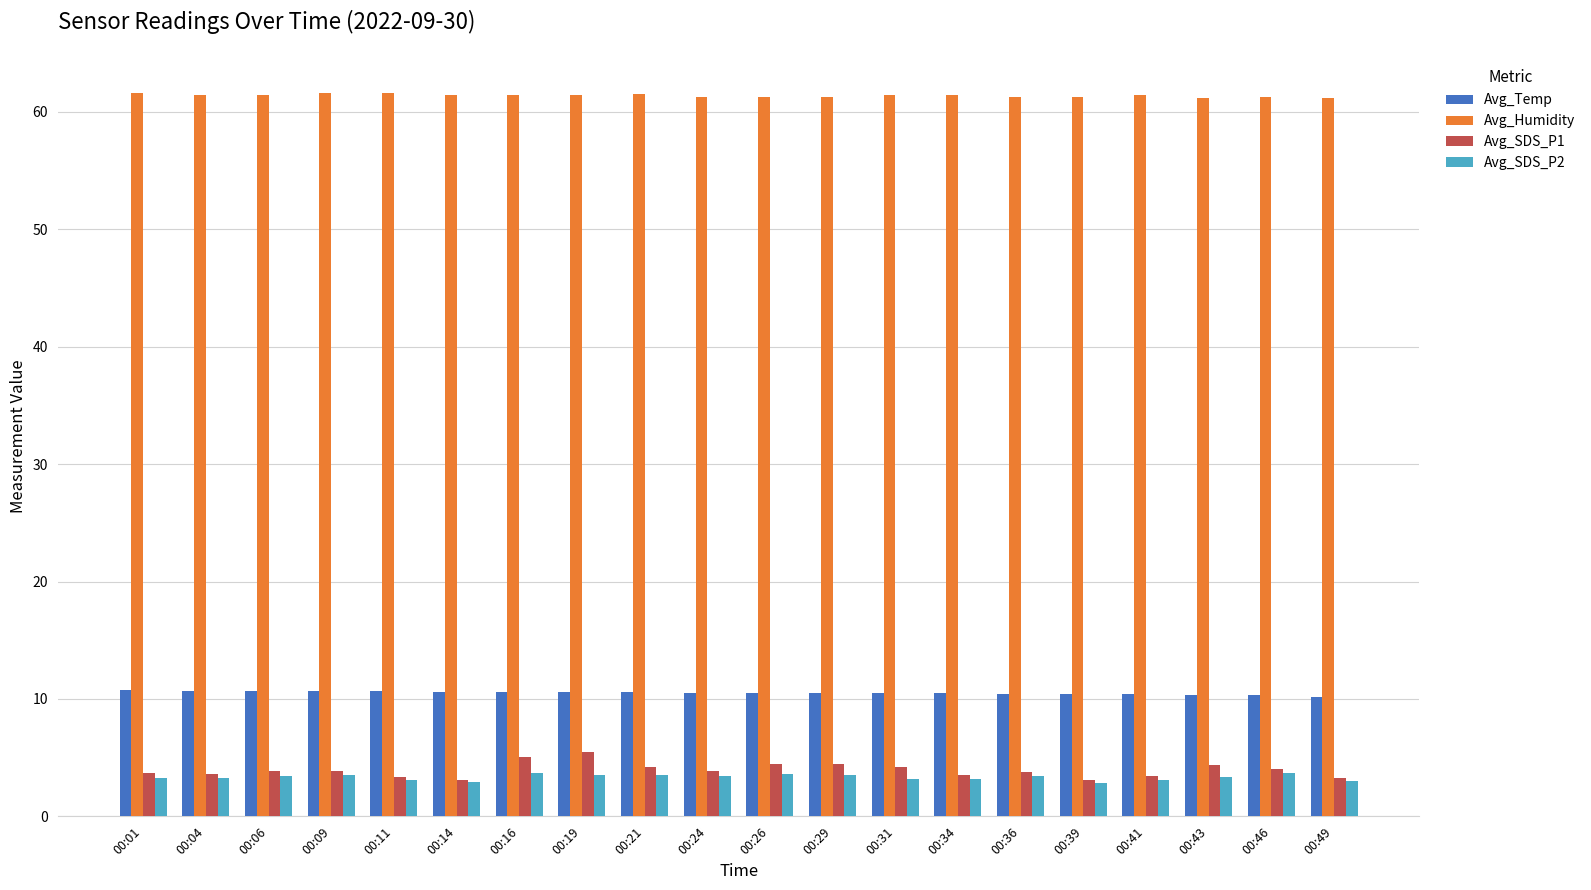

What is the spread (max minus min) of values at 00:36?

57.9